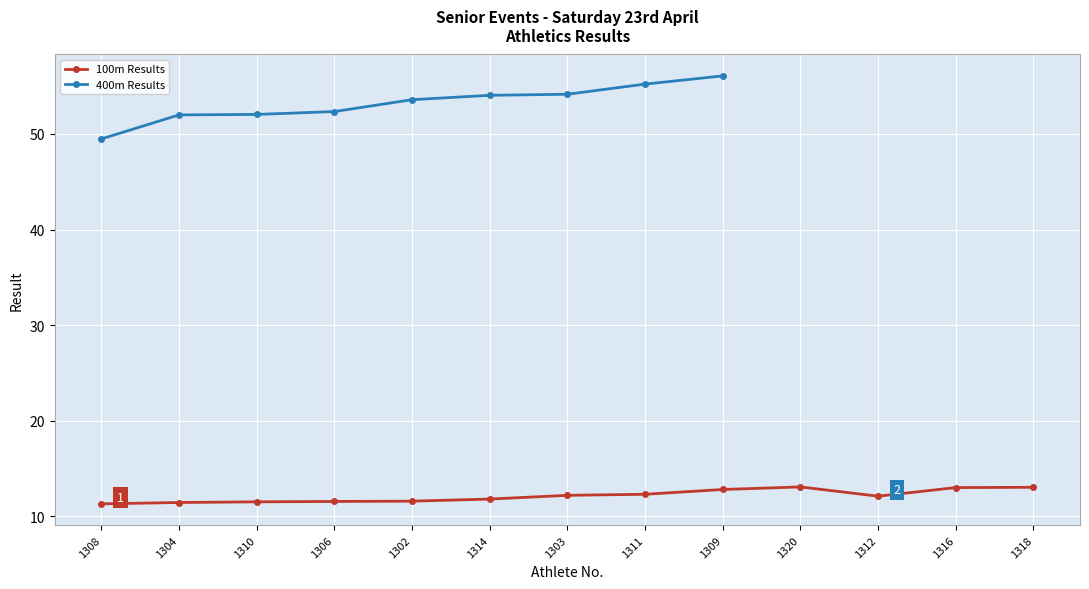

Reading left to right, extract all data points from this chart.

1308=11.3	1304=11.5	1310=11.5	1306=11.6	1302=11.6	1314=11.8	1303=12.2	1311=12.3	1309=12.8	1320=13.1	1312=12.1	1316=13.0	1318=13.1